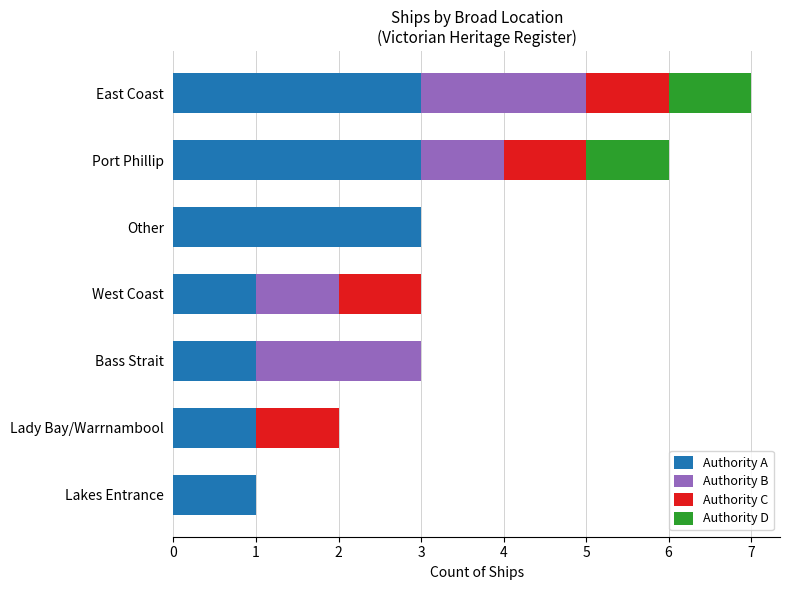

Is it true that Authority A equals 2 at Bass Strait?

False